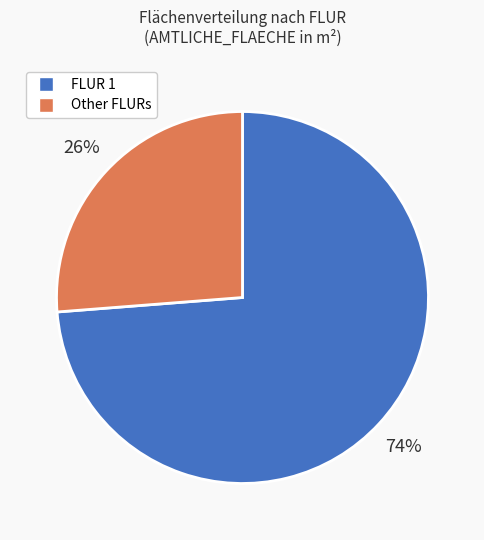

Does any single category account for the majority?

Yes